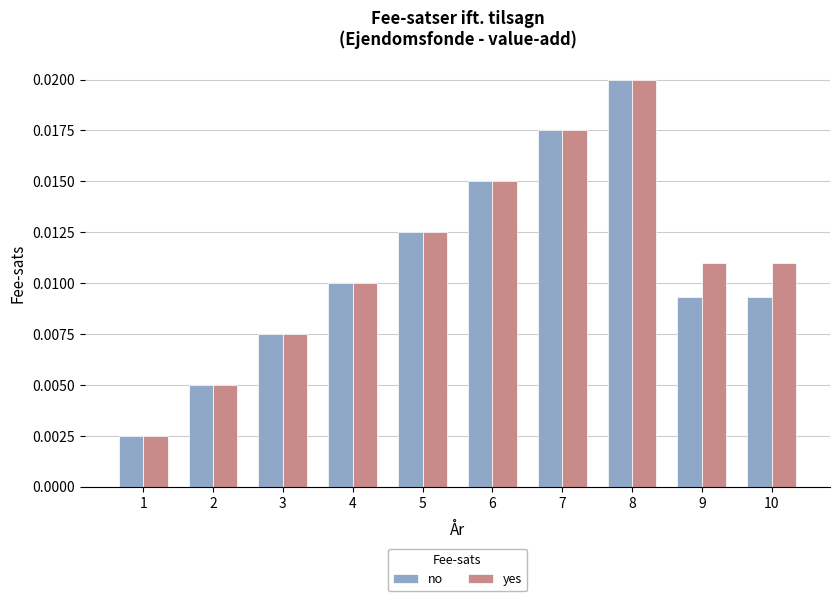

At how many categories does at least one series exceed 0?

10